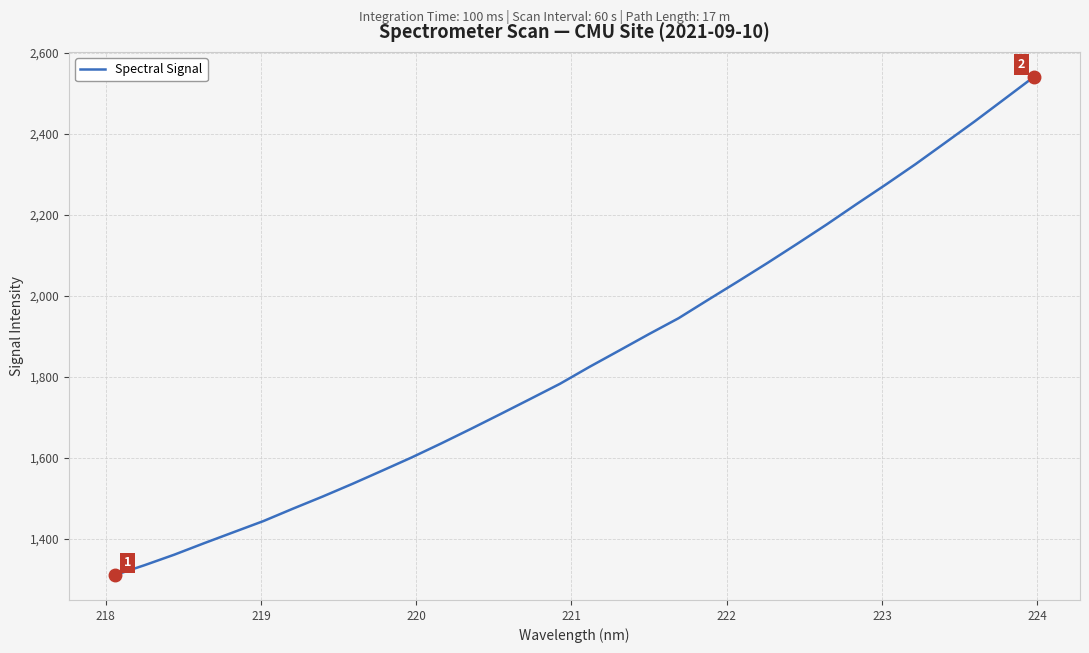

Reading left to right, what are all the values shown in this chart?

1310.5	1335.0	1360.9	1389.0	1416.4	1443.7	1474.4	1504.3	1535.6	1568.0	1600.8	1635.6	1671.4	1708.1	1745.2	1782.6	1824.5	1864.7	1905.1	1944.4	1989.9	2034.9	2080.8	2127.9	2175.8	2225.6	2274.5	2324.7	2377.4	2430.4	2485.3	2540.3